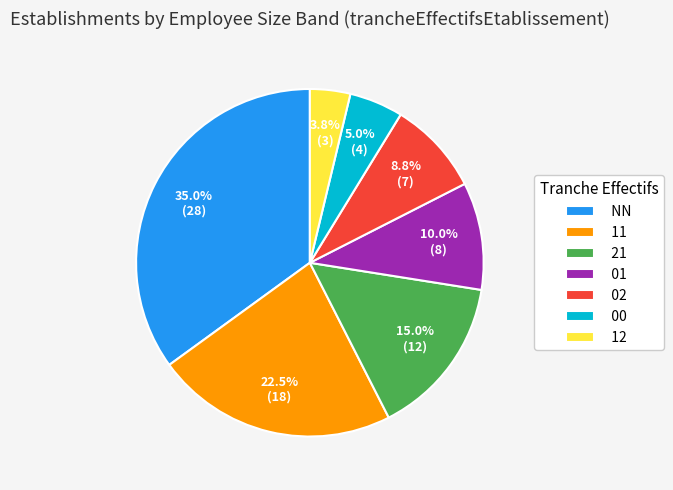

The 02 slice represents 9% of the pie. True or false?

True